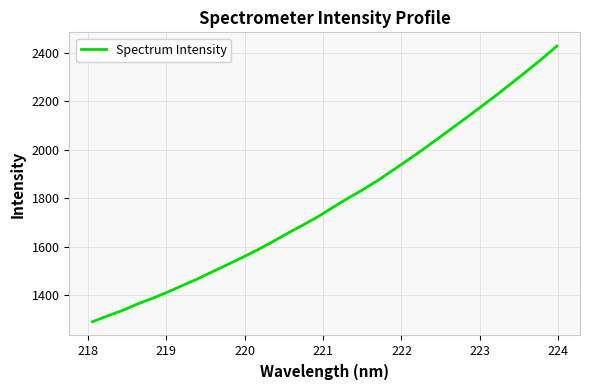

What is the minimum value shown in the chart?

1291.5